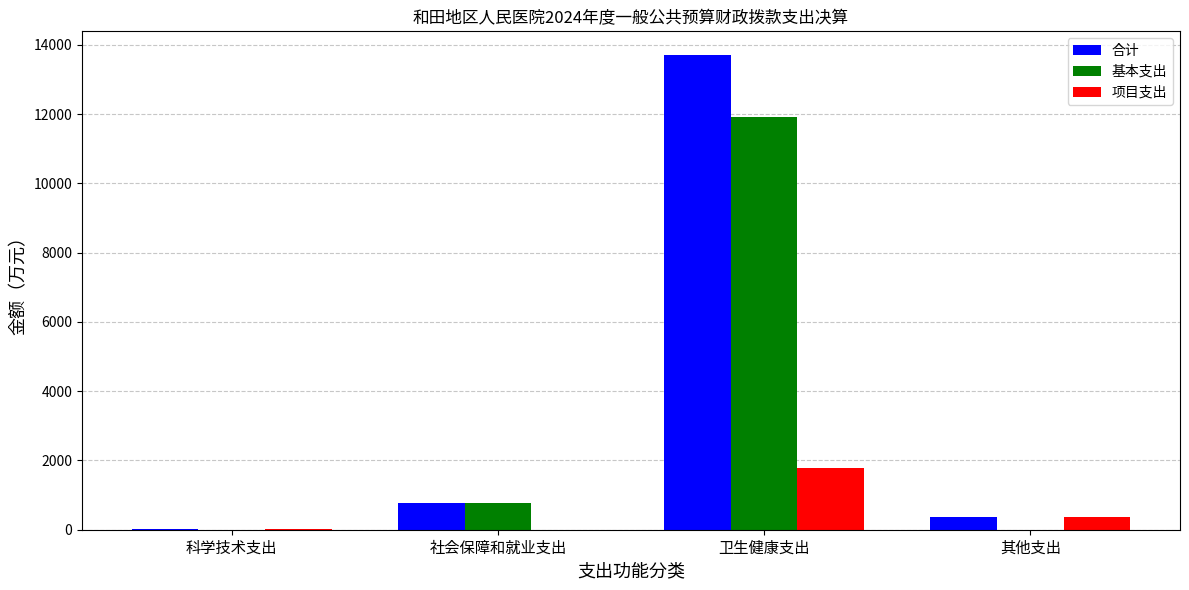

What is the total value across all series at 科学技术支出?

56.0